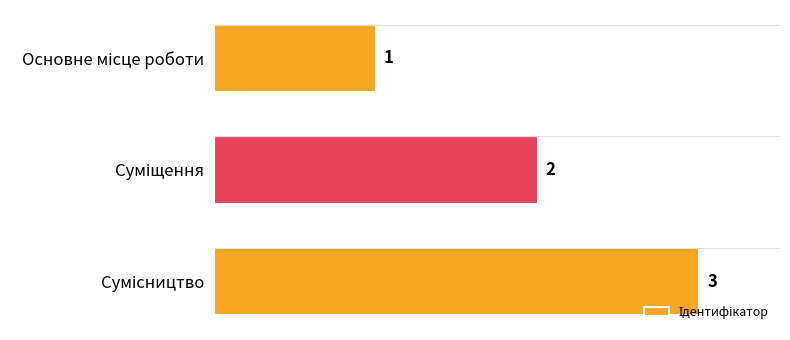

How many values are between 1 and 3?

3